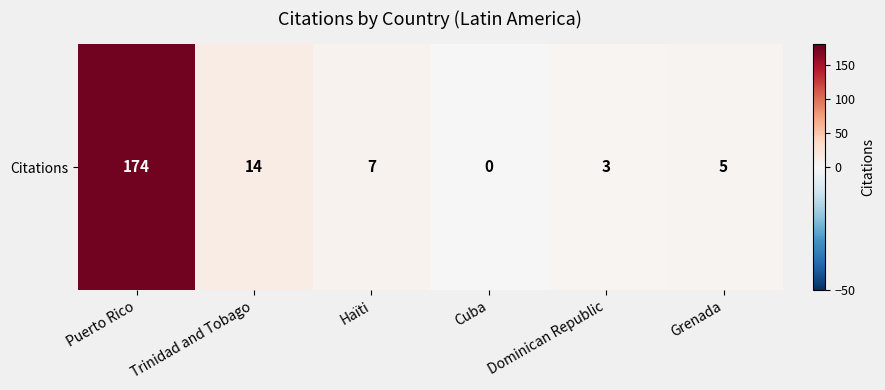

Is it true that the value at Puerto Rico is 174?

True